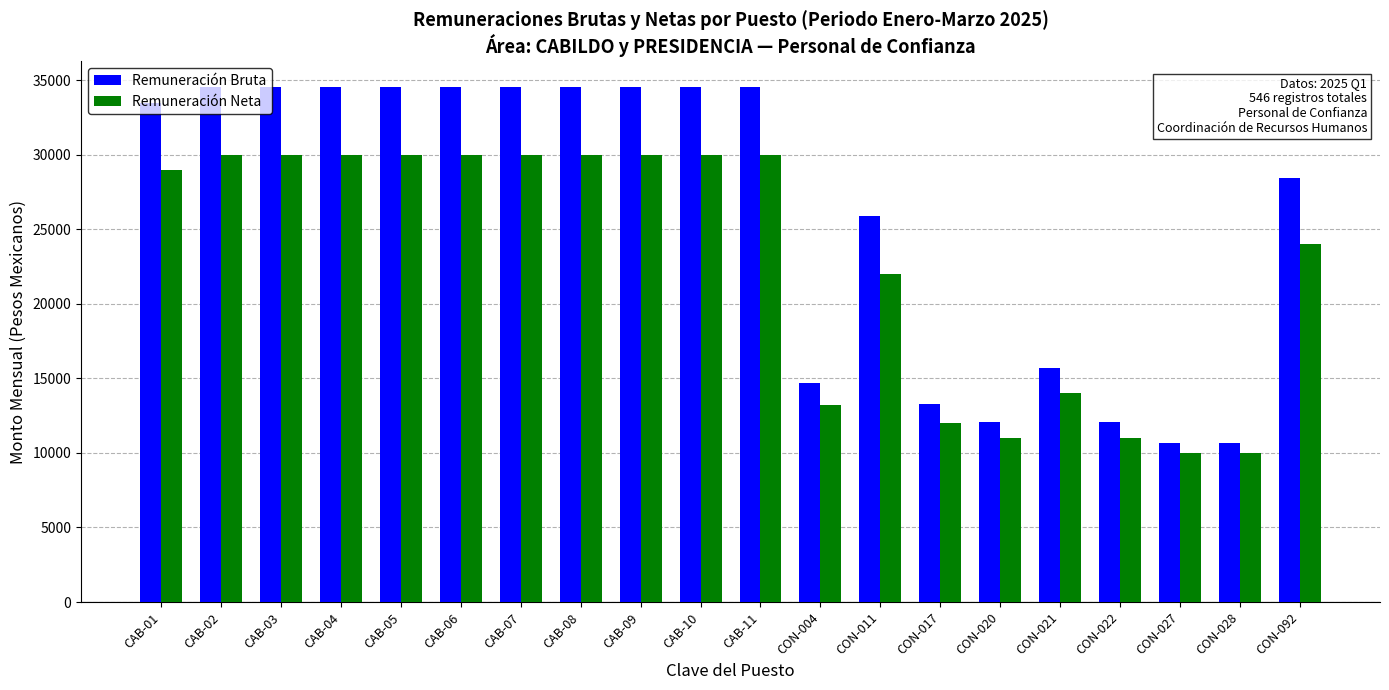

Rank the series by their maximum value, from lowest to highest.

Remuneración Neta, Remuneración Bruta